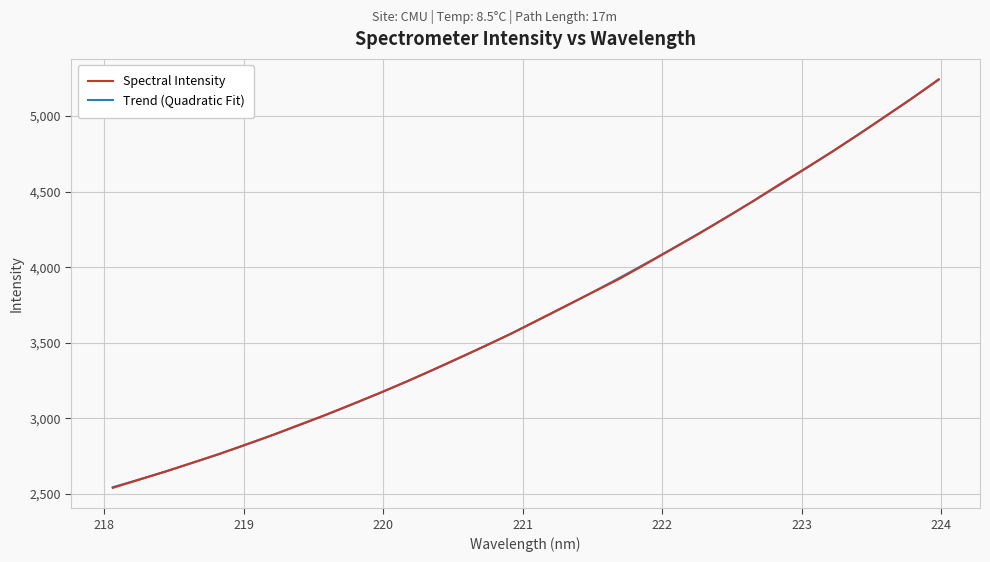

Does the chart have visible grid lines?

Yes